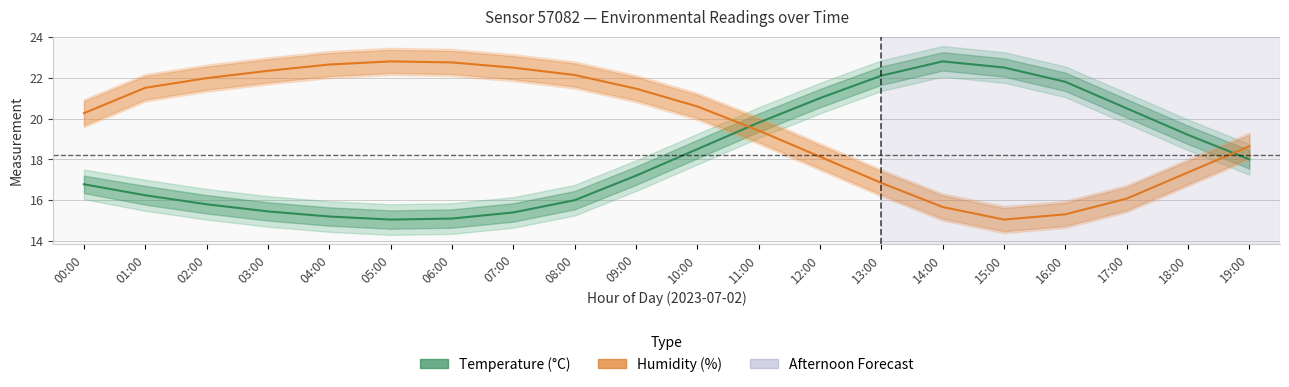

What is the sum of all Temperature (°C) values?

364.4